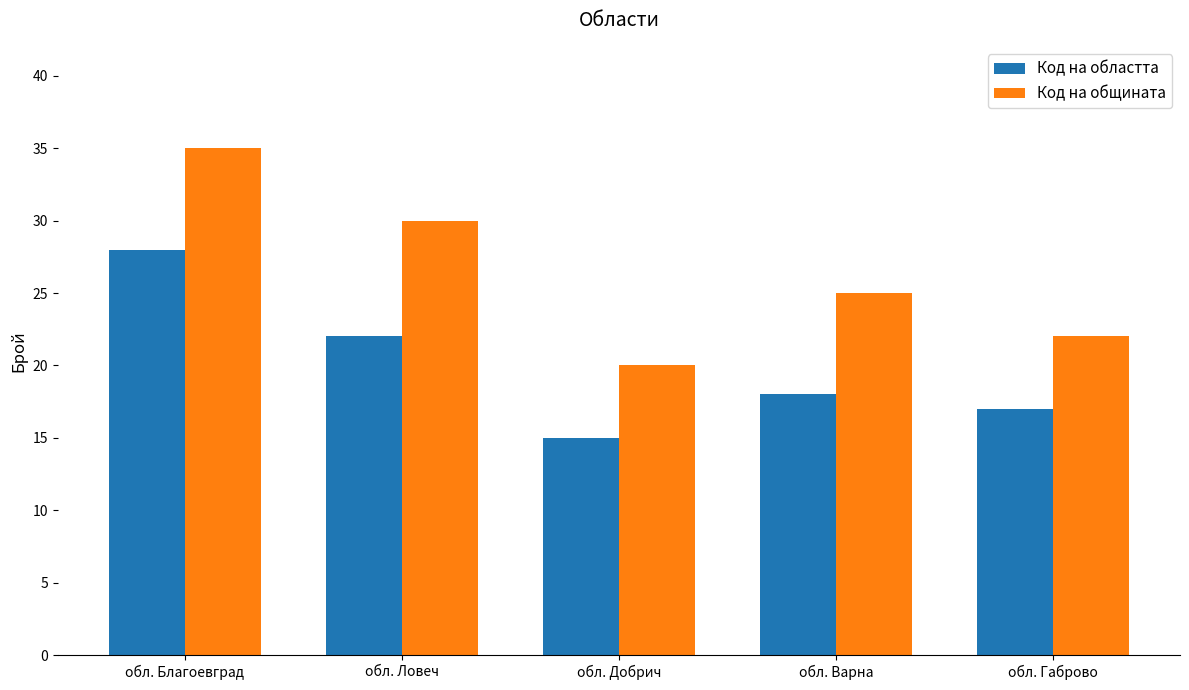

Reading left to right, extract all data points from this chart.

Код на областта: обл. Благоевград=28	обл. Ловеч=22	обл. Добрич=15	обл. Варна=18	обл. Габрово=17
Код на общината: обл. Благоевград=35	обл. Ловеч=30	обл. Добрич=20	обл. Варна=25	обл. Габрово=22